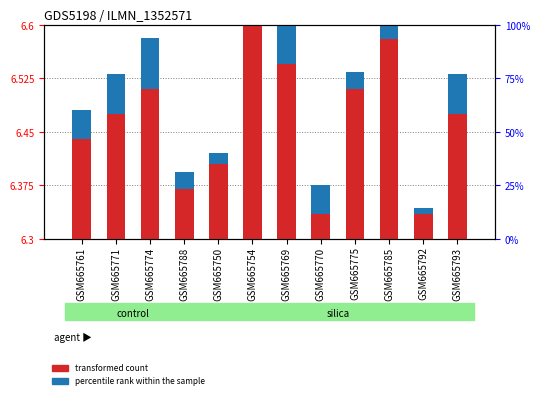

The value of transformed count at GSM665771 is 6.5. True or false?

True